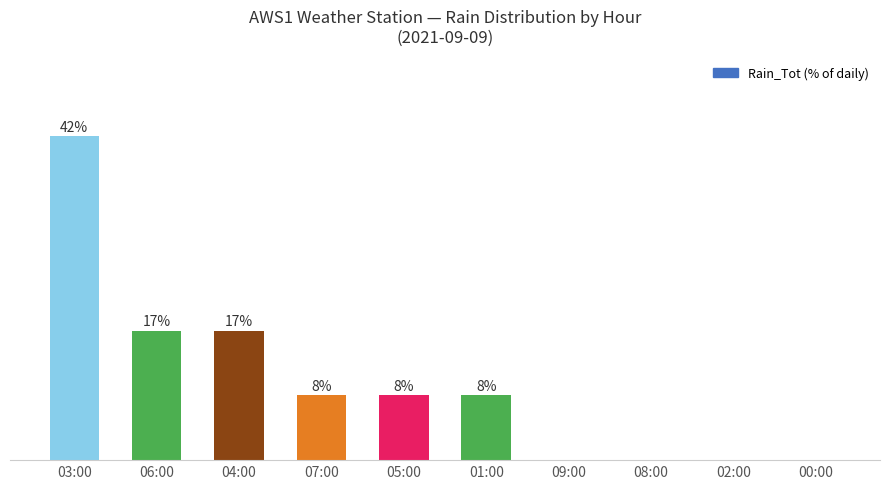

Are the bars horizontal?

No